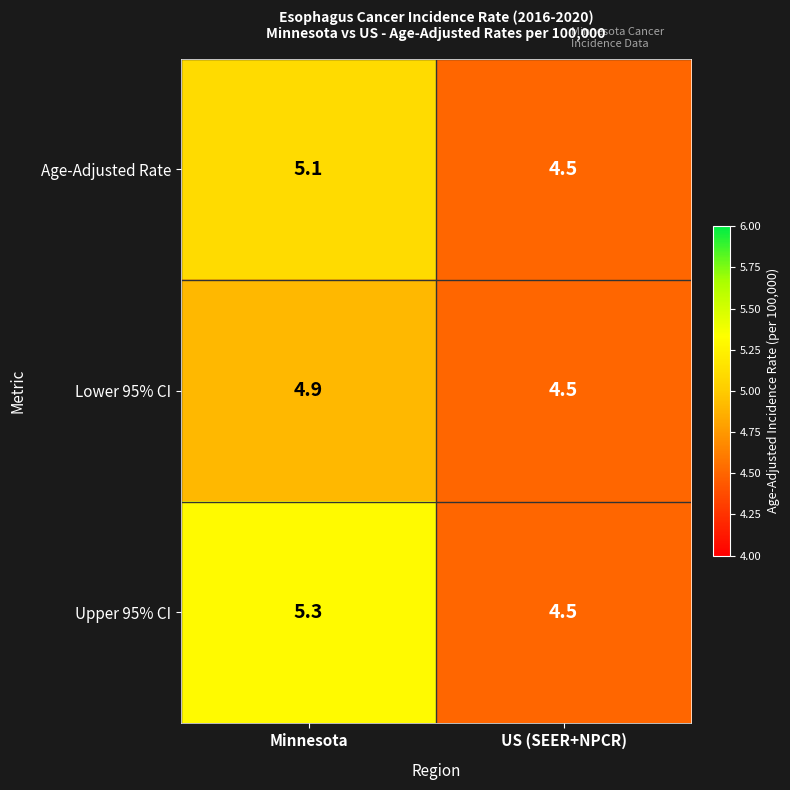

Between Minnesota and US (SEER+NPCR), which series saw the biggest shift?

Upper 95% CI